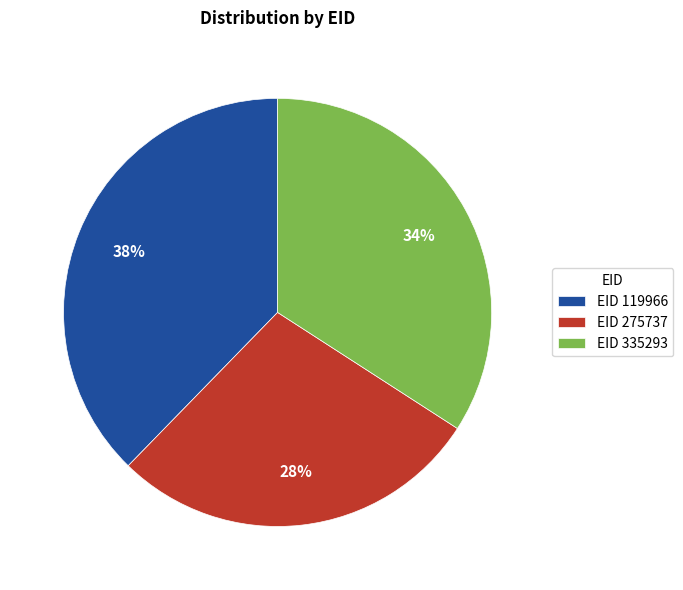

What percentage is the EID 119966 slice, to the nearest percent?

38%